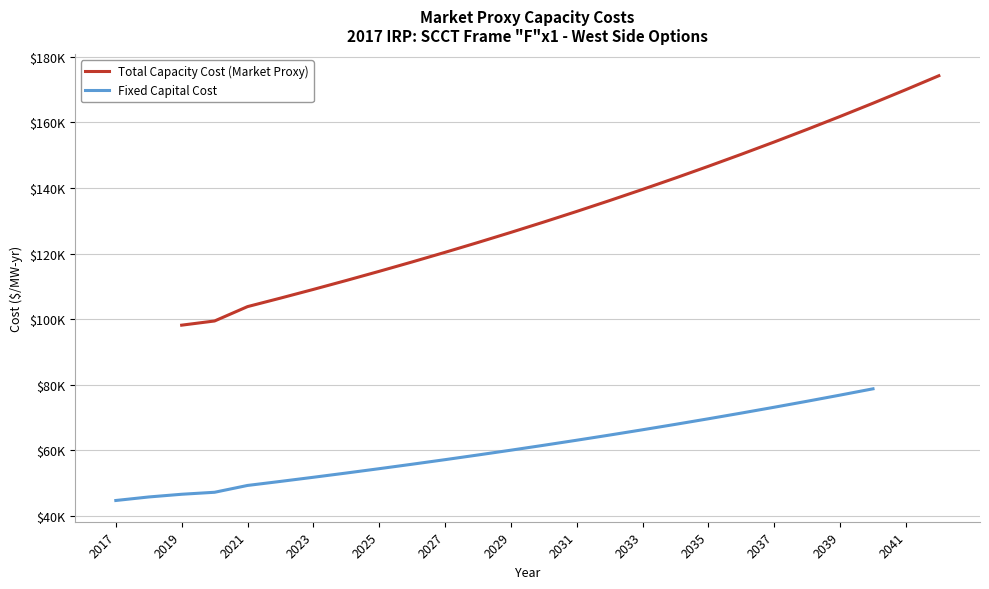

Rank the series at 2041 from lowest to highest value.

Fixed Capital Cost, Total Capacity Cost (Market Proxy)